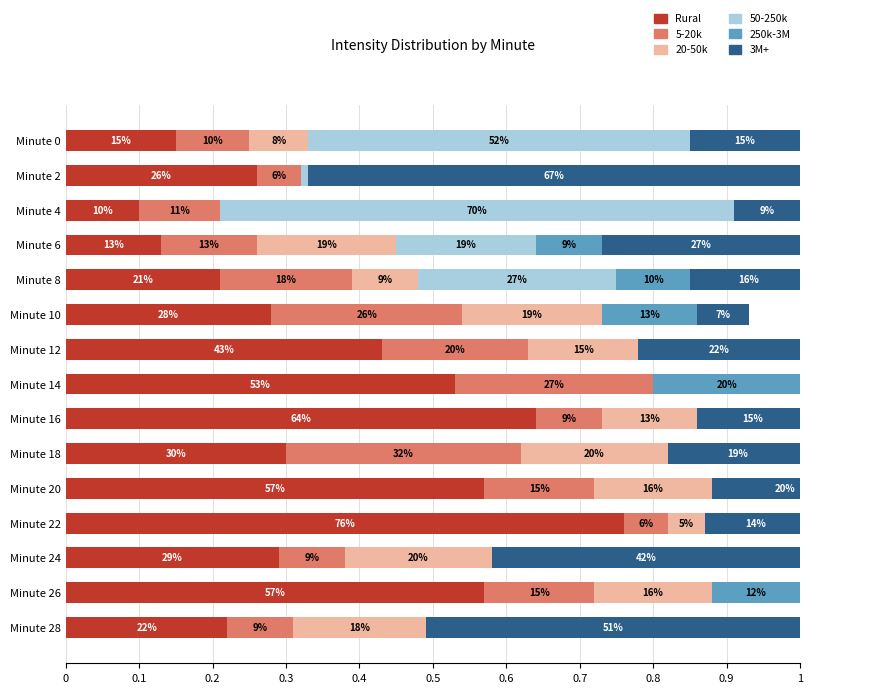

Reading left to right, transcribe all the data shown in this chart.

Rural: 0.1	0.3	0.1	0.1	0.2	0.3	0.4	0.5	0.6	0.3	0.6	0.8	0.3	0.6	0.2
5-20k: 0.1	0.1	0.1	0.1	0.2	0.3	0.2	0.3	0.1	0.3	0.1	0.1	0.1	0.1	0.1
20-50k: 0.1	0.0	0.0	0.2	0.1	0.2	0.2	0.0	0.1	0.2	0.2	0.0	0.2	0.2	0.2
50-250k: 0.5	0.0	0.7	0.2	0.3	0.0	0.0	0.0	0.0	0.0	0.0	0.0	0.0	0.0	0.0
250k-3M: 0.0	0.0	0.0	0.1	0.1	0.1	0.0	0.2	0.0	0.0	0.0	0.0	0.0	0.1	0.0
3M+: 0.1	0.7	0.1	0.3	0.2	0.1	0.2	0.2	0.1	0.2	0.2	0.1	0.4	0.1	0.5